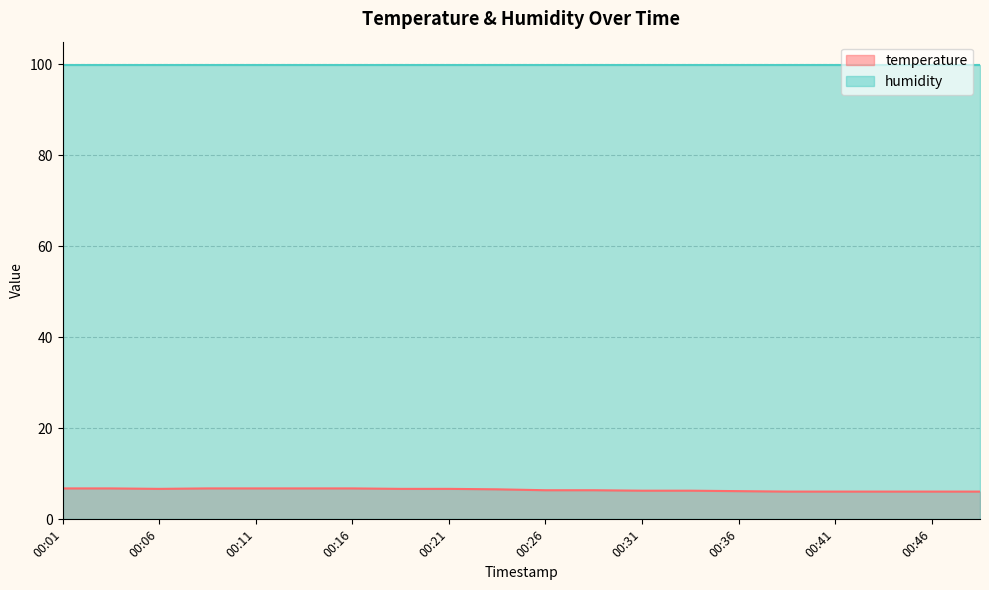

What is the value of the 6th point from the left?

6.8